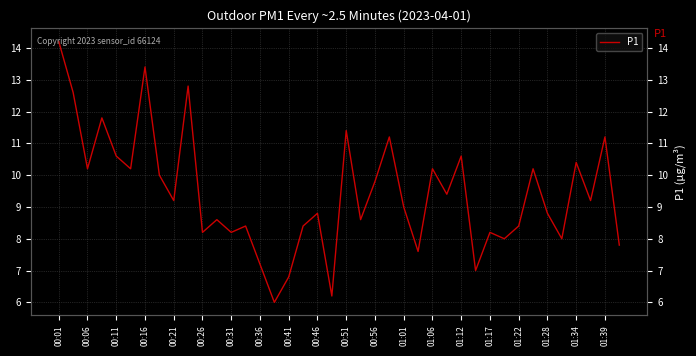

At which label does the data first exceed 9?

00:01